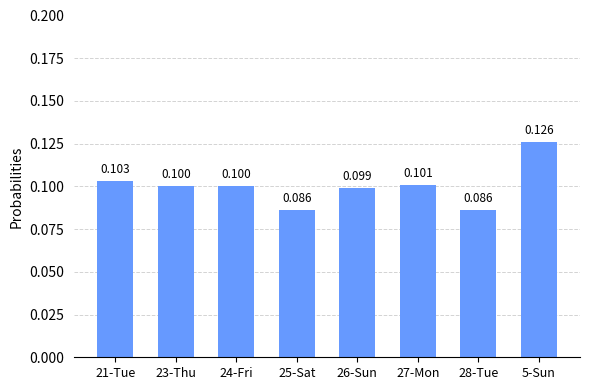

What is the sum of all values?

0.8